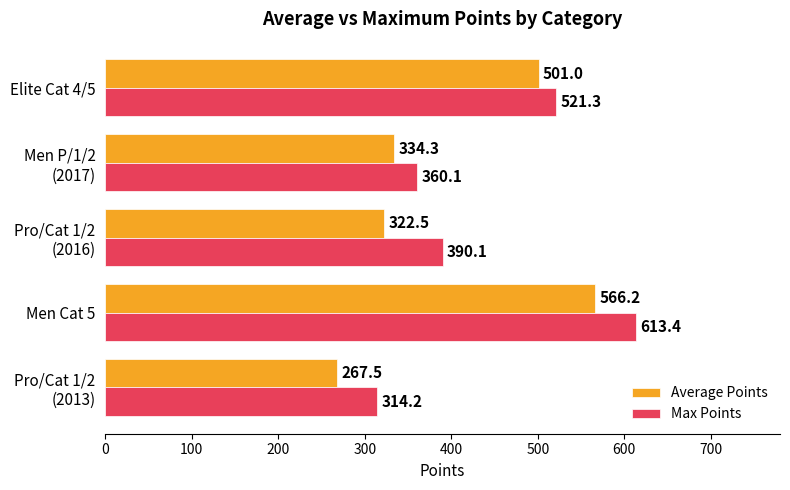

List the series in order of their peak value, highest first.

Max Points, Average Points